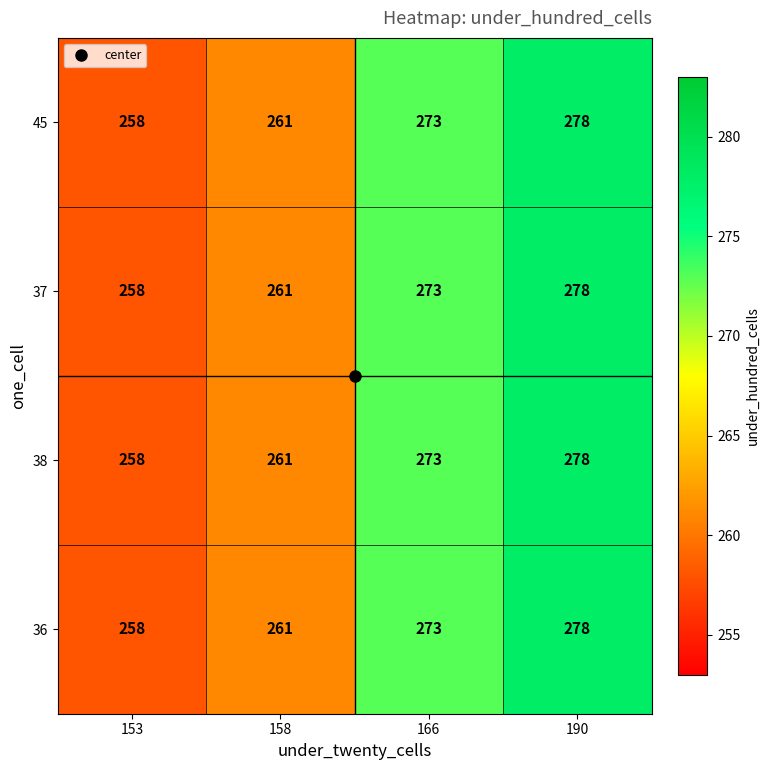

The value of 38 at 190 is 278. True or false?

True